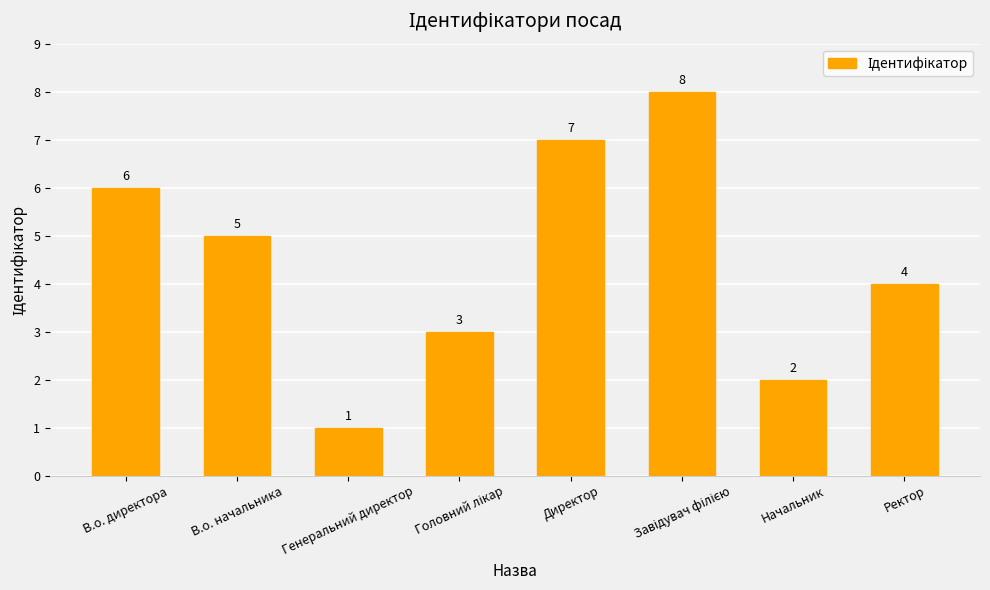

Where does the data first go above 5?

В.о. директора